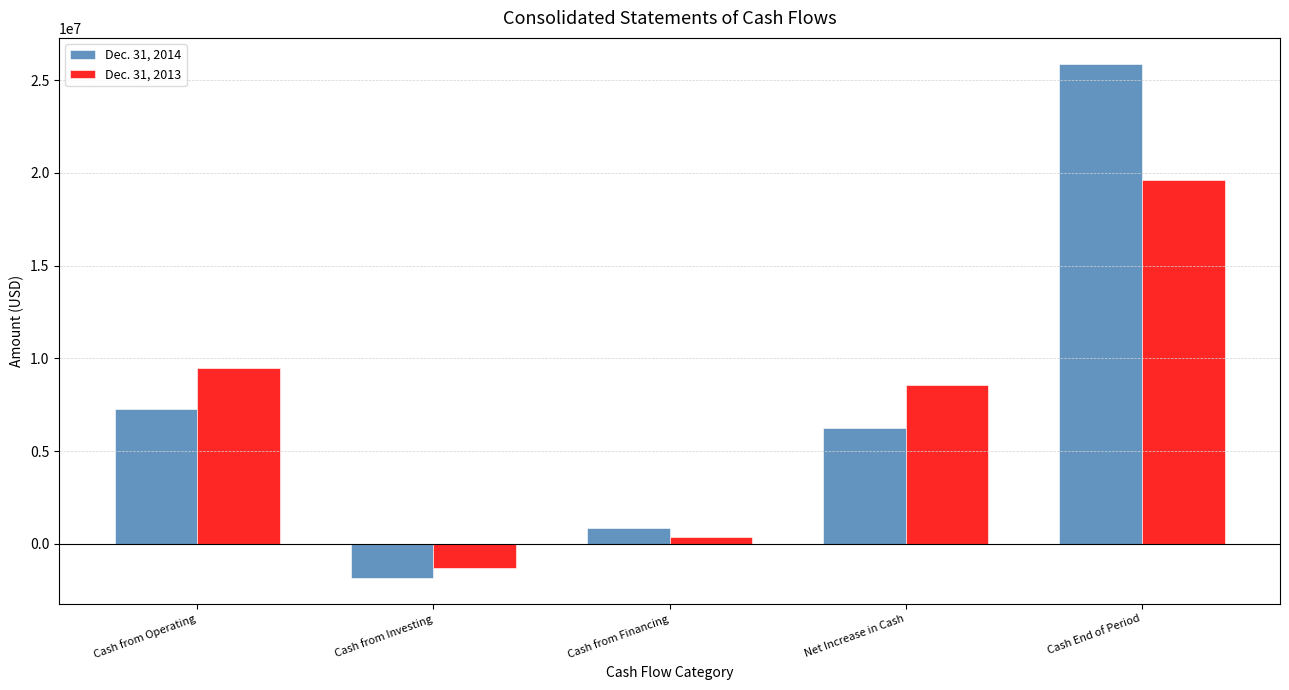

Where does the Dec. 31, 2014 series first go above 6254116?

Cash from Operating